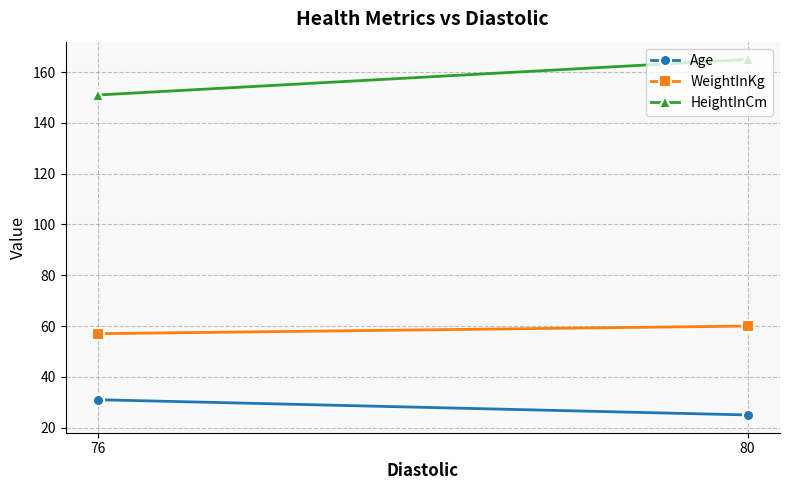

At how many categories does at least one series exceed 141?

2